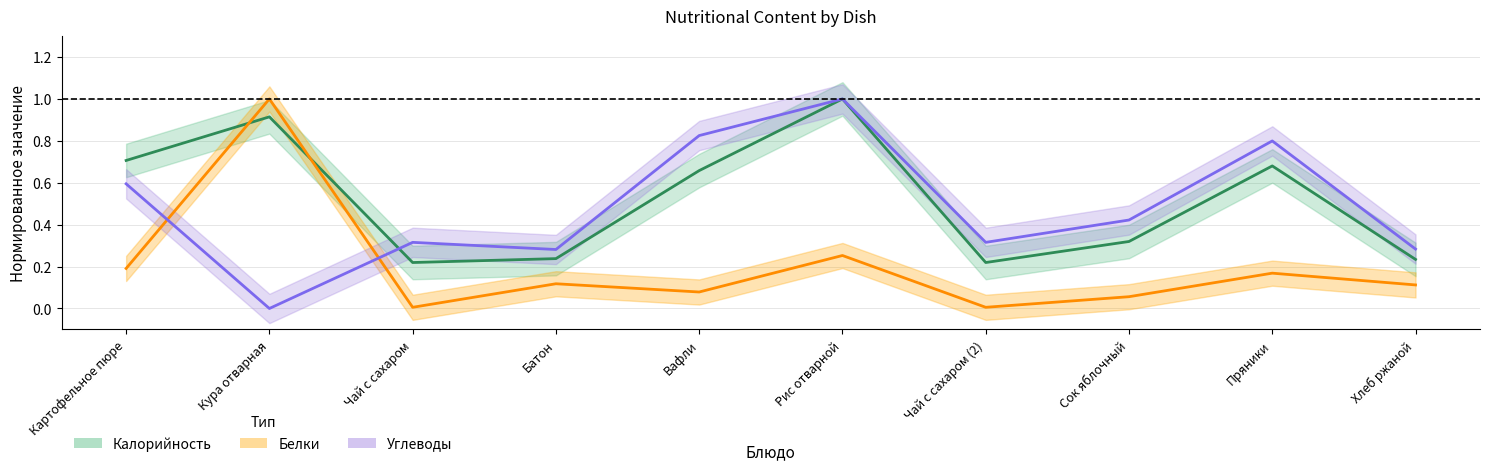

Where is the first local maximum for Калорийность (норм.)?

Кура отварная